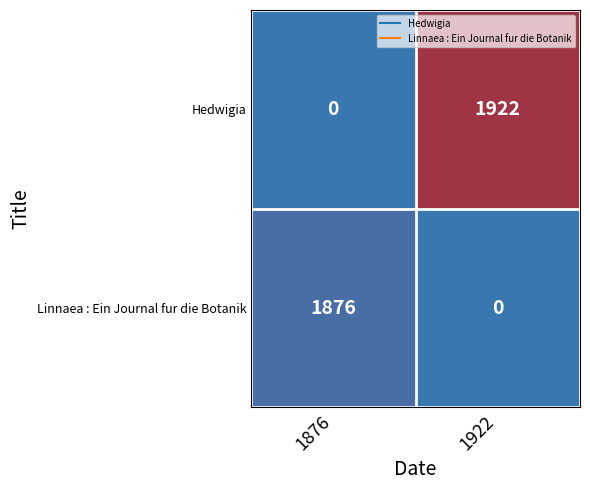

Which series has the widest spread of values?

Hedwigia